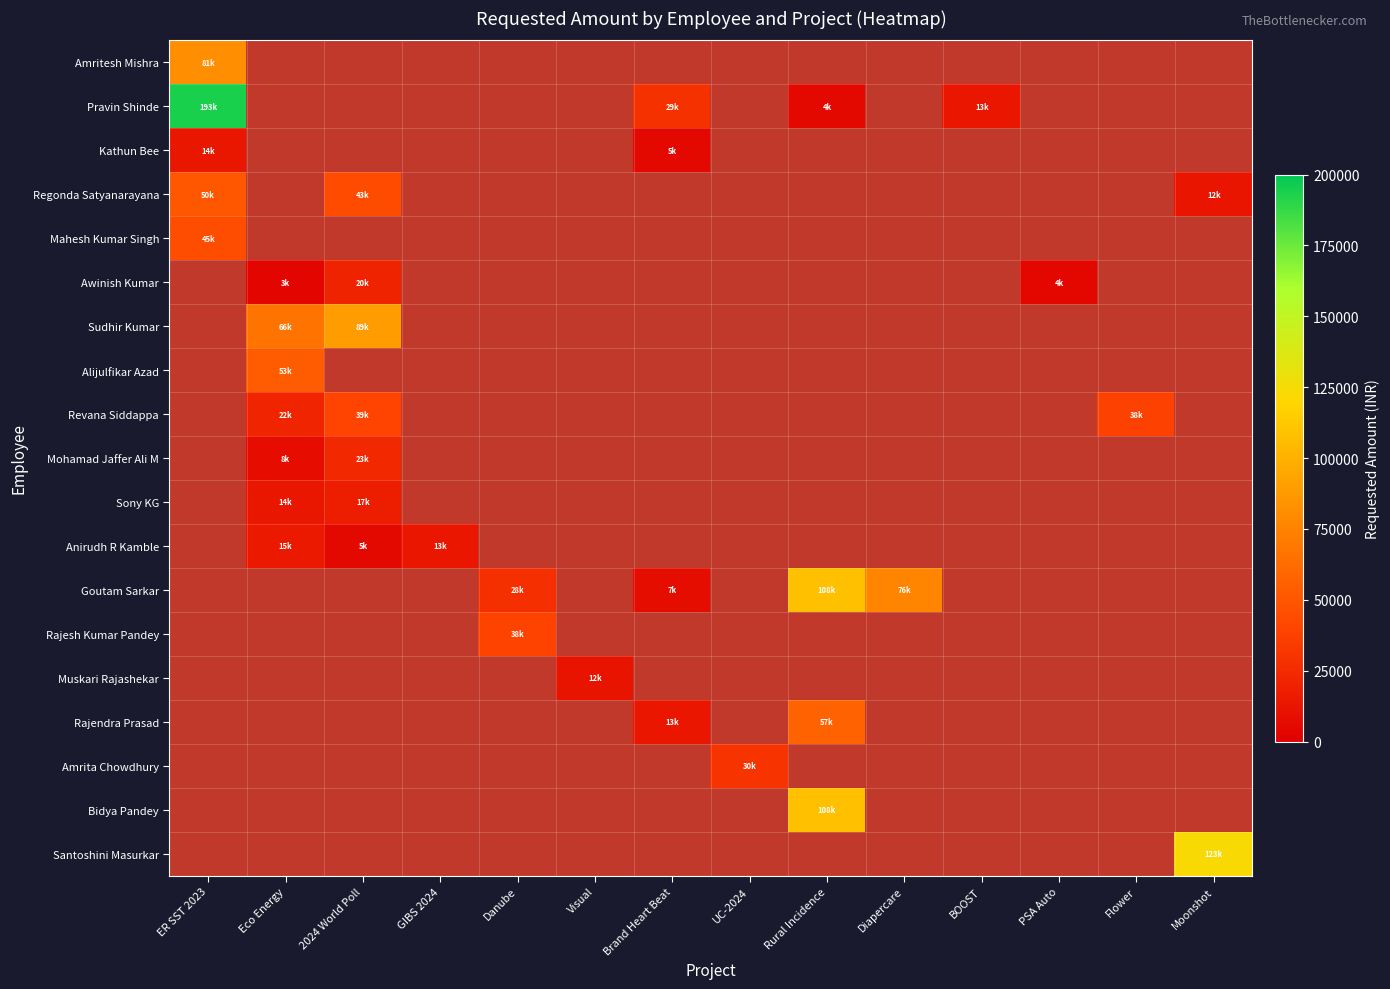

Rank the series at Flower from highest to lowest value.

Amritesh Mishra, Pravin Shinde, Kathun Bee, Regonda Satyanarayana, Mahesh Kumar Singh, Awinish Kumar, Sudhir Kumar, Alijulfikar Azad, Revana Siddappa, Mohamad Jaffer Ali M, Sony KG, Anirudh R Kamble, Goutam Sarkar, Rajesh Kumar Pandey, Muskari Rajashekar, Rajendra Prasad, Amrita Chowdhury, Bidya Pandey, Santoshini Masurkar